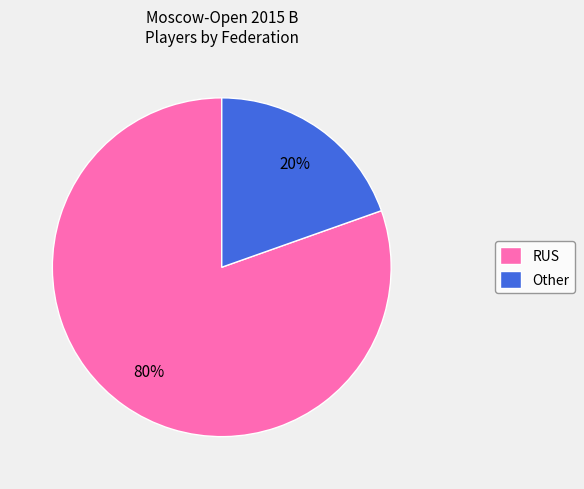

True or false: Other accounts for 20% of the total.

True